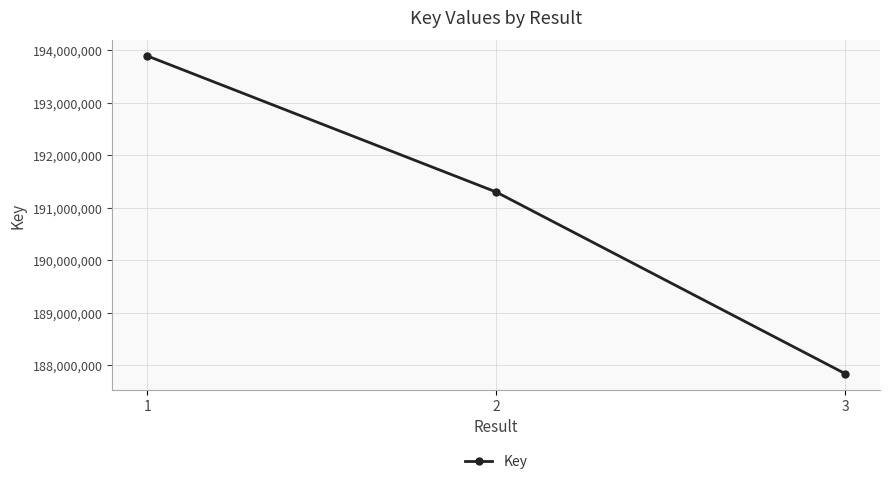

Between 3 and 1, which is larger?

1